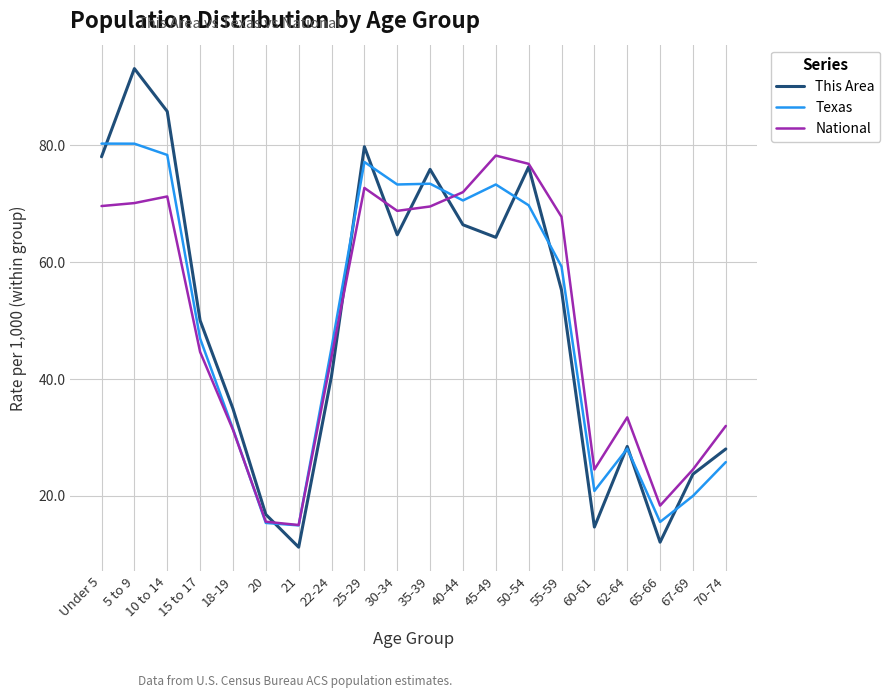

At how many categories does at least one series exceed 46?

11